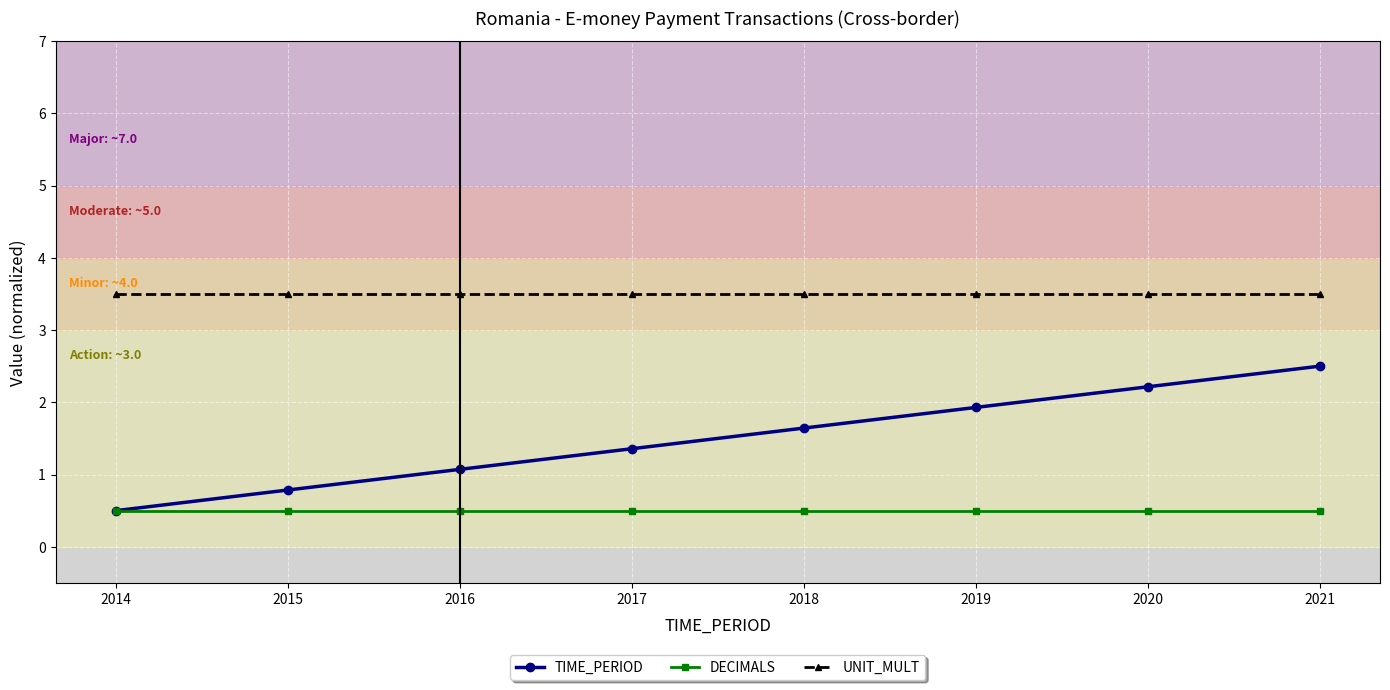

List the series in order of their overall mean, lowest first.

DECIMALS, TIME_PERIOD, UNIT_MULT